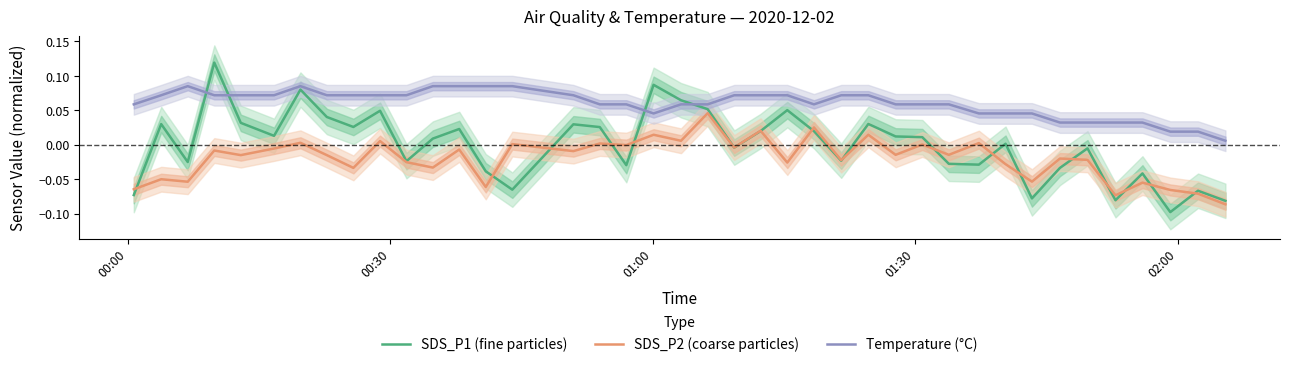

Does the chart have visible grid lines?

No